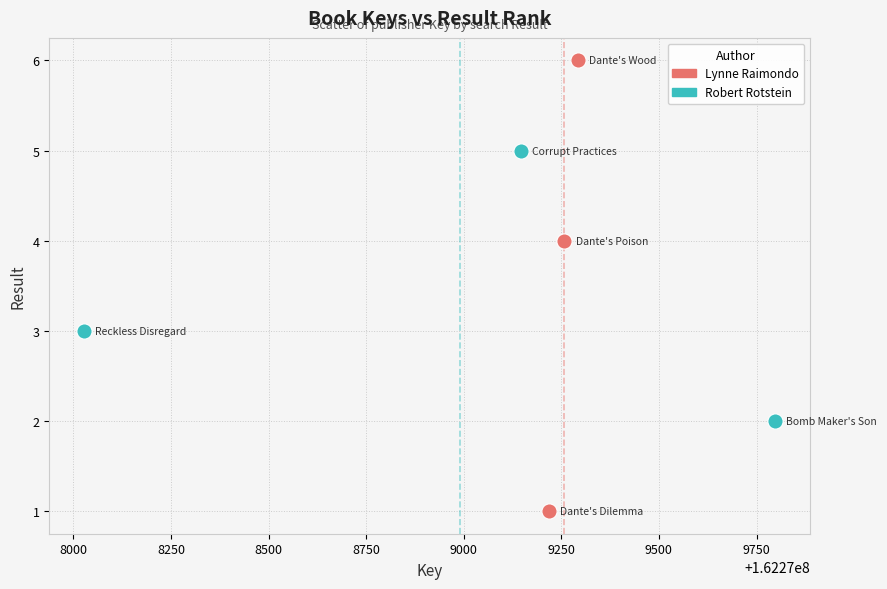

Which series contains the lowest Y value?

Lynne Raimondo